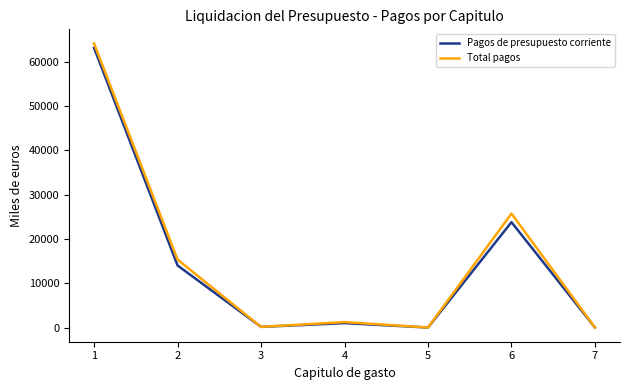

What is the maximum value shown in the chart?

64102.9